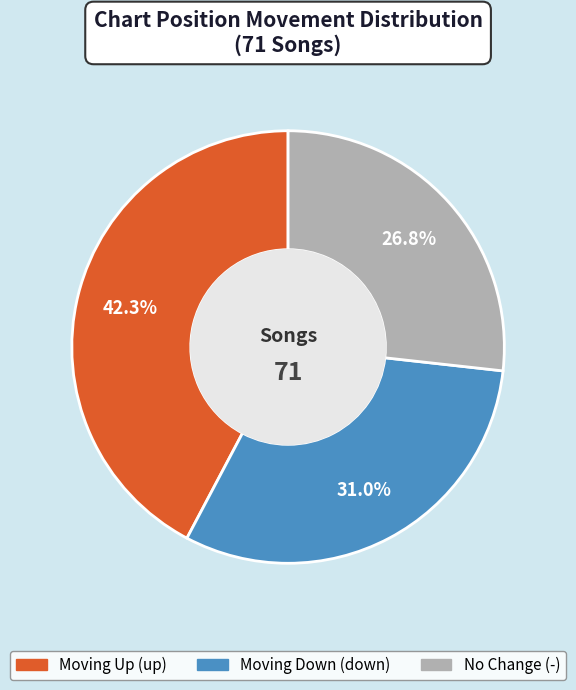

Does any single category account for the majority?

No